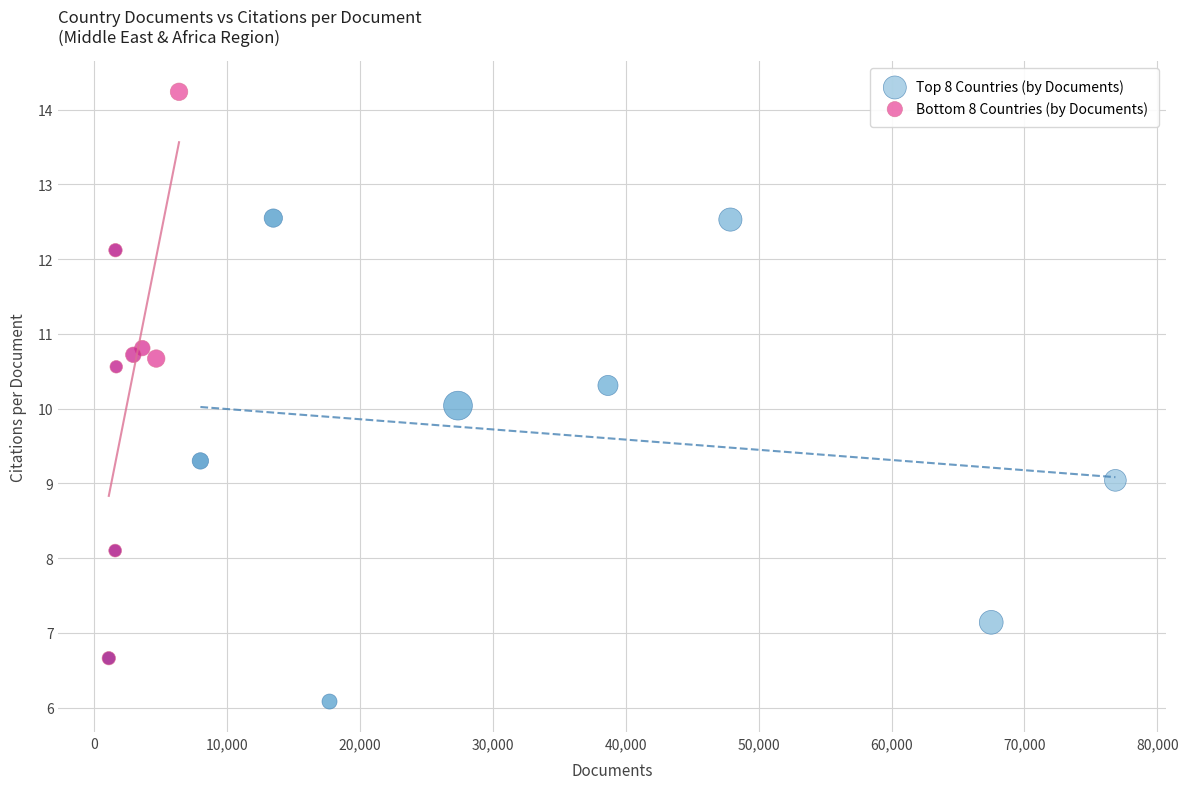

Which series reaches the minimum Y coordinate?

Top 8 Countries (by Documents)